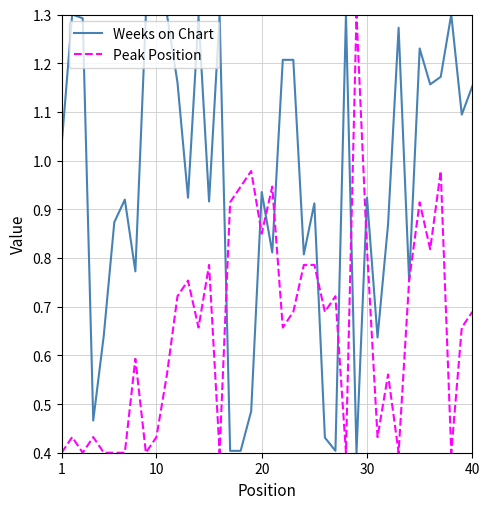

List the series in order of their overall mean, lowest first.

Peak Position, Weeks on Chart